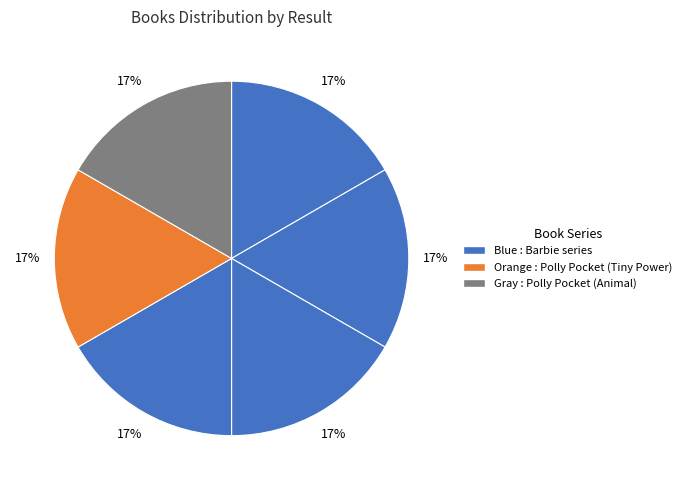

How many slices are in this pie chart?

6